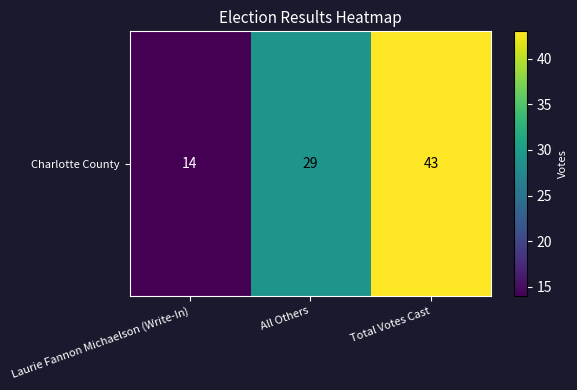

The chart shows a value of 43 at Total Votes Cast. True or false?

True